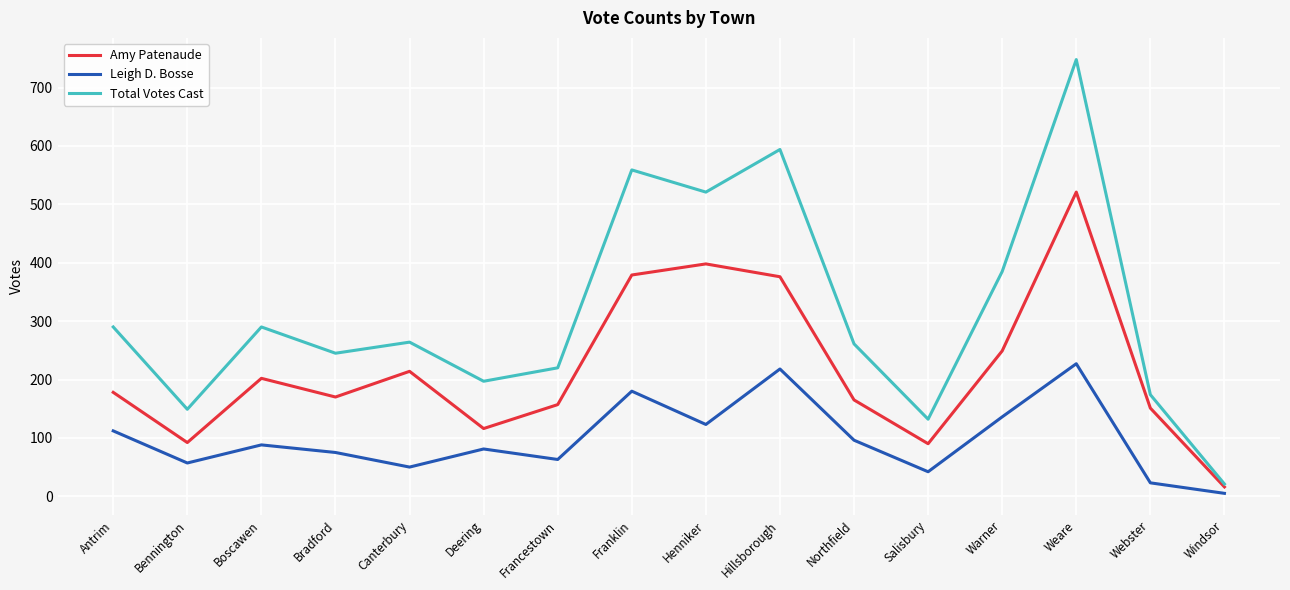

What is the minimum value shown in the chart?

5